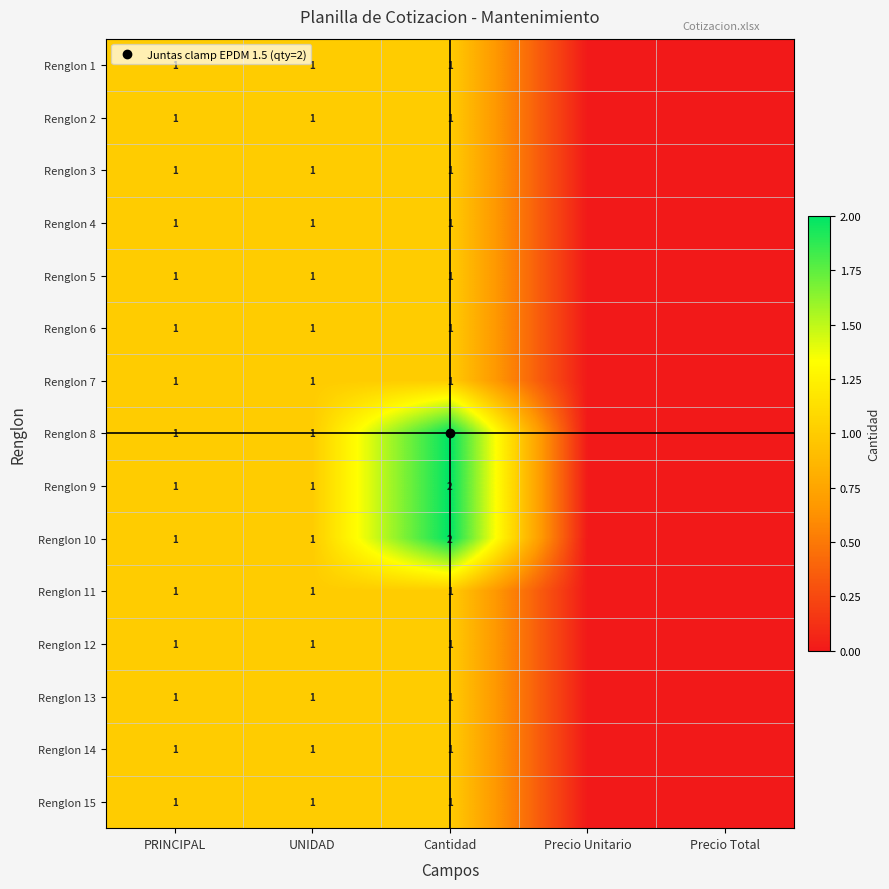

At which label is Renglon 7 closest to 0?

Precio Unitario